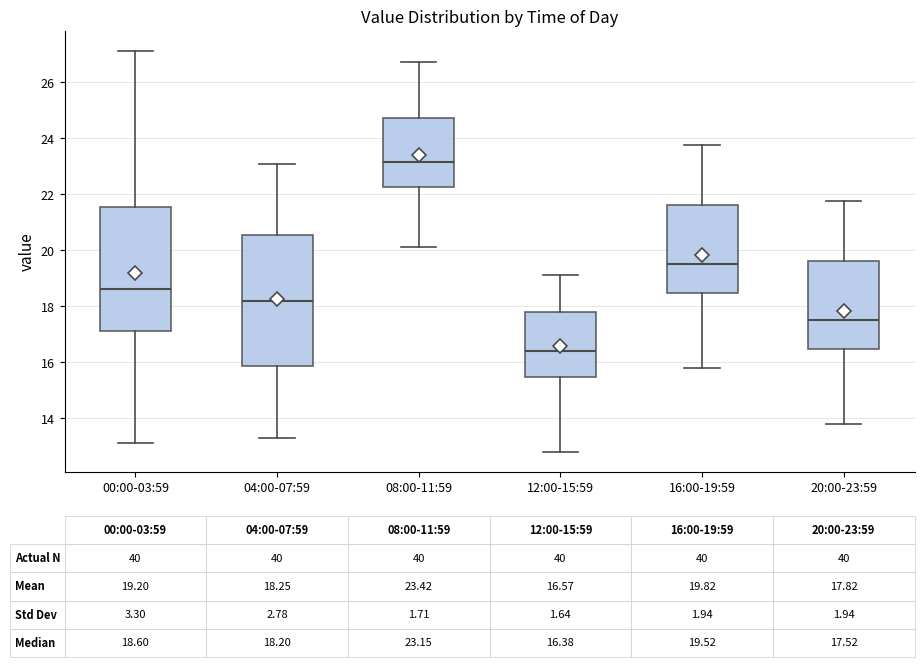

Which box has the highest median line?

08:00-11:59